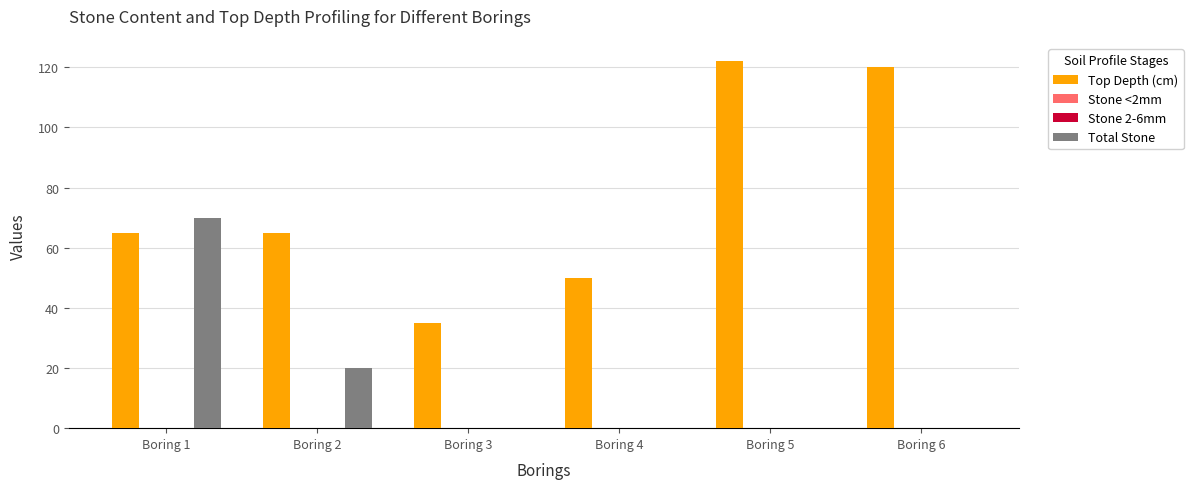

Reading left to right, list all the values displayed in this chart.

Top Depth (cm): Boring 1=65	Boring 2=65	Boring 3=35	Boring 4=50	Boring 5=122	Boring 6=120
Stone <2mm: Boring 1=0	Boring 2=0	Boring 3=0	Boring 4=0	Boring 5=0	Boring 6=0
Stone 2-6mm: Boring 1=0	Boring 2=0	Boring 3=0	Boring 4=0	Boring 5=0	Boring 6=0
Total Stone: Boring 1=70	Boring 2=20	Boring 3=0	Boring 4=0	Boring 5=0	Boring 6=0